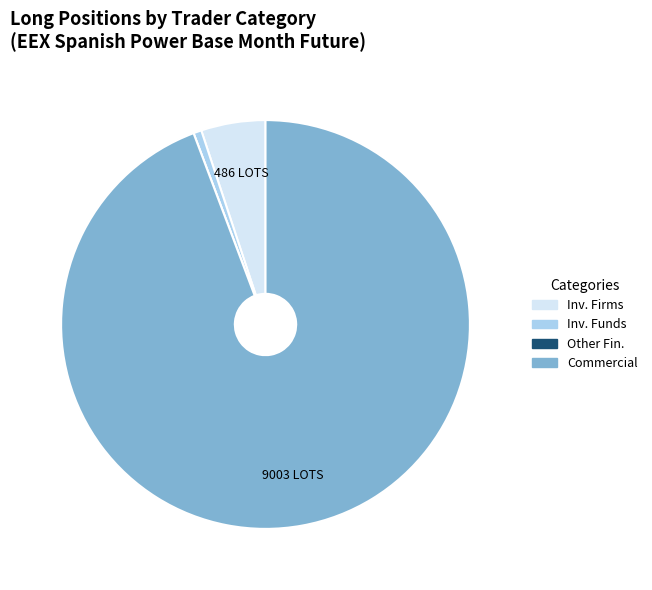

Does Inv. Funds account for over 50% of the chart?

No